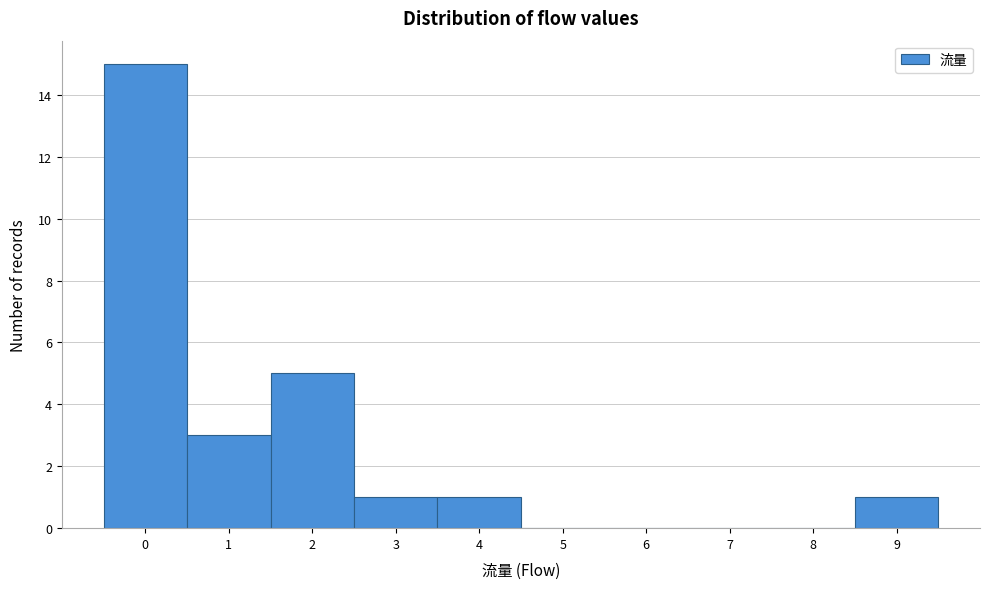

Which range on the x-axis has the tallest bar?

-0.5 to 0.5